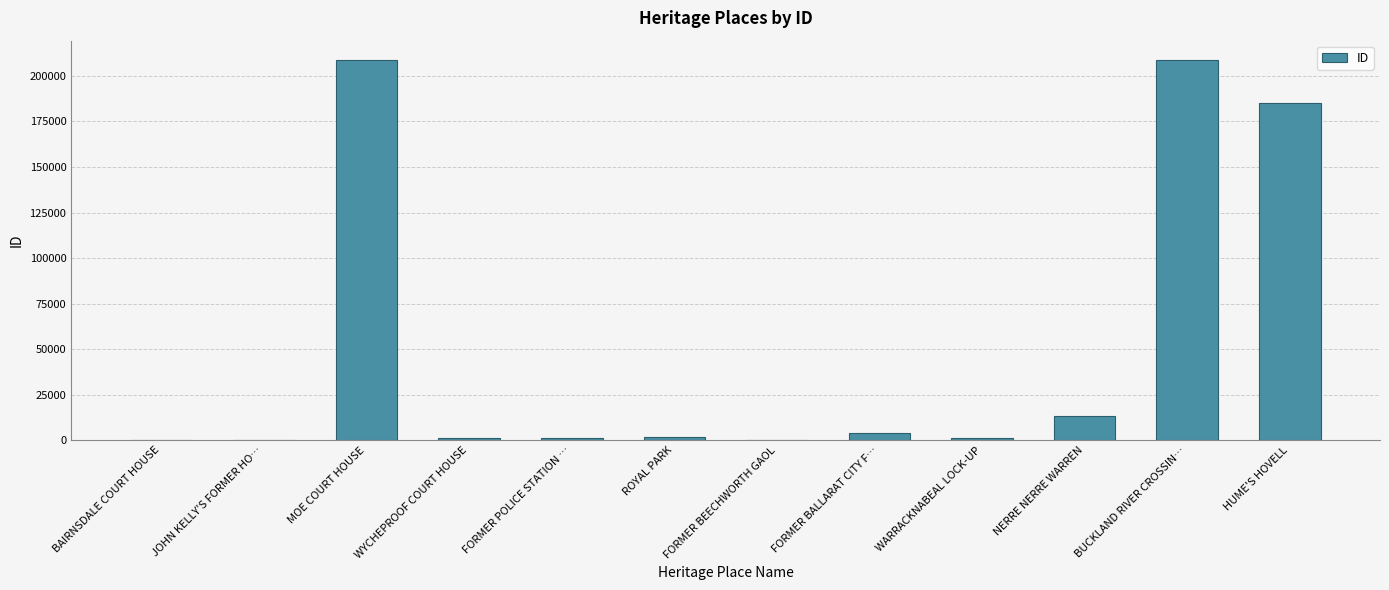

What is the average value?

52159